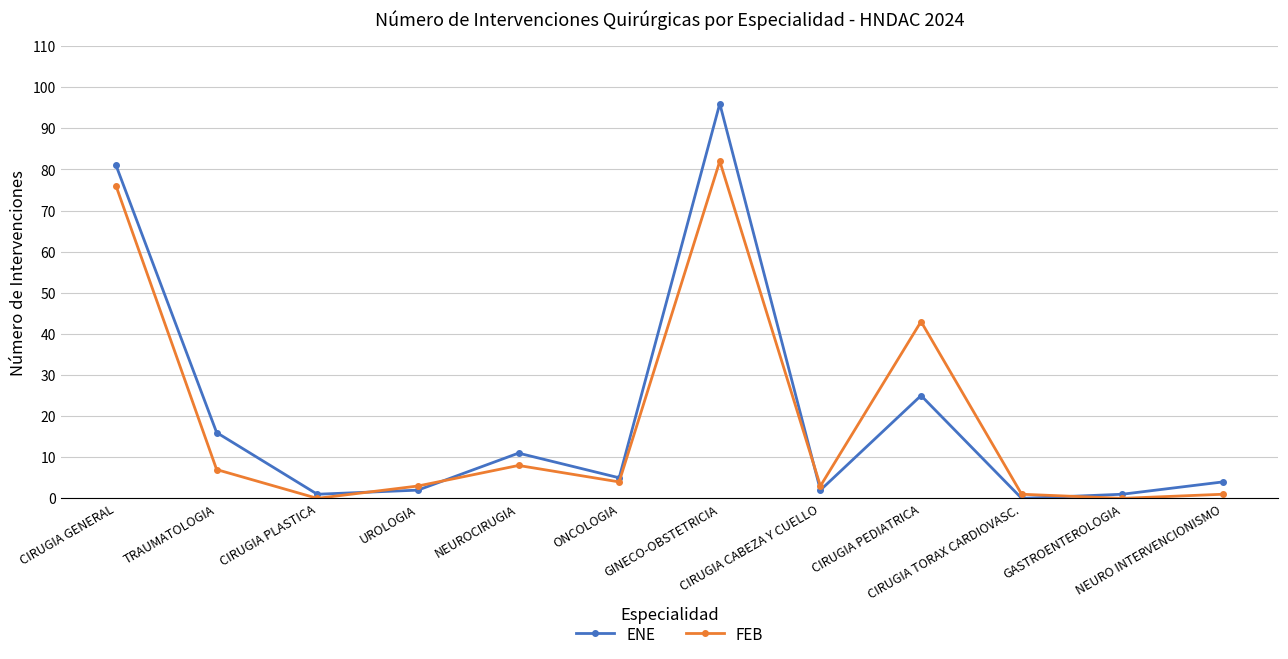

True or false: FEB has more than 0 points higher than both neighbors.

True